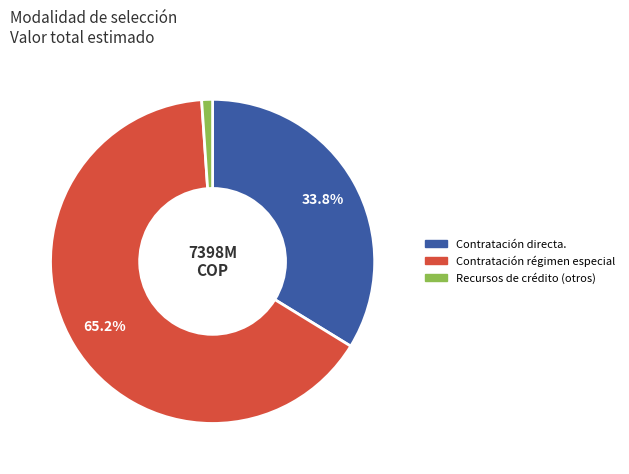

Is there any slice that represents more than half of the pie?

Yes